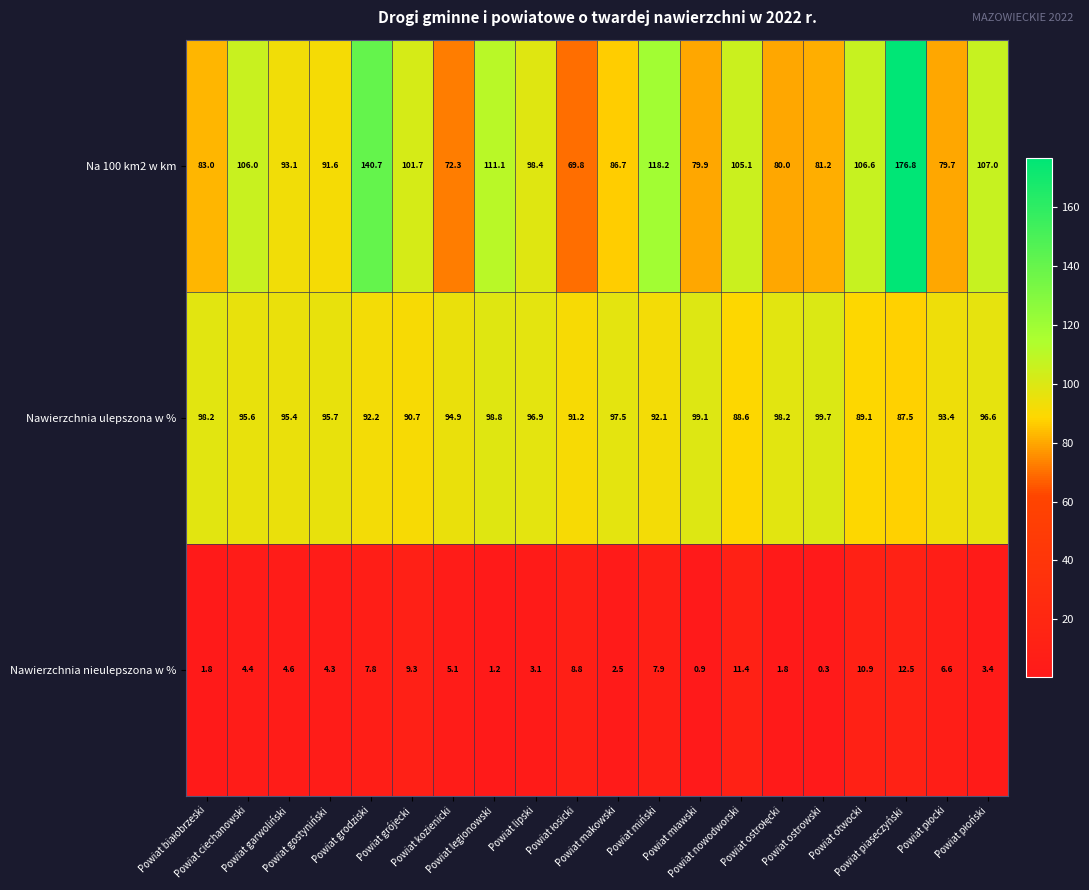

Which series has the widest spread of values?

Na 100 km2 w km